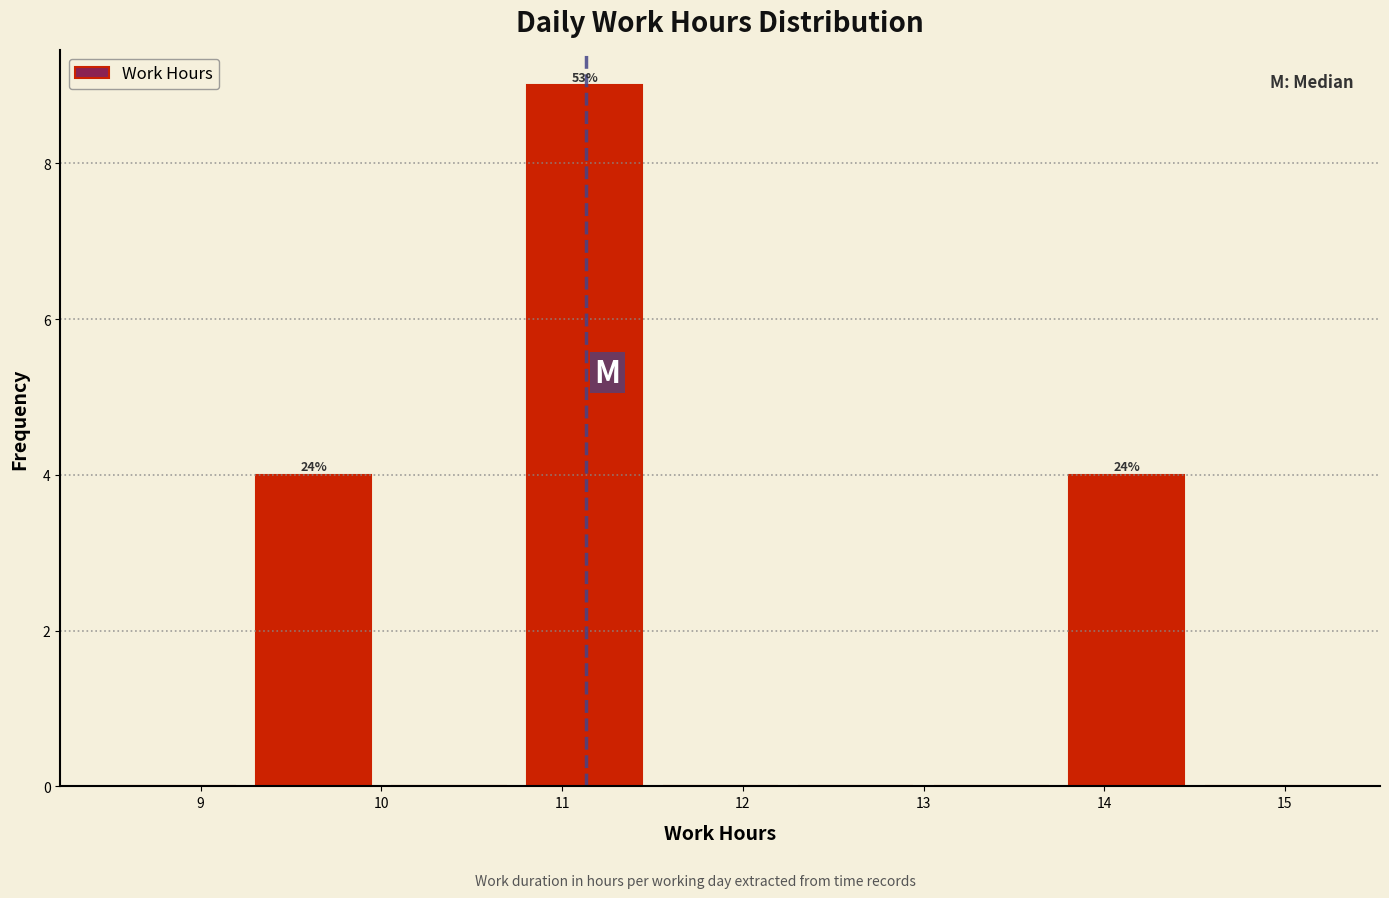

Over which range of the x-axis is the bar tallest?

10.75 to 11.50